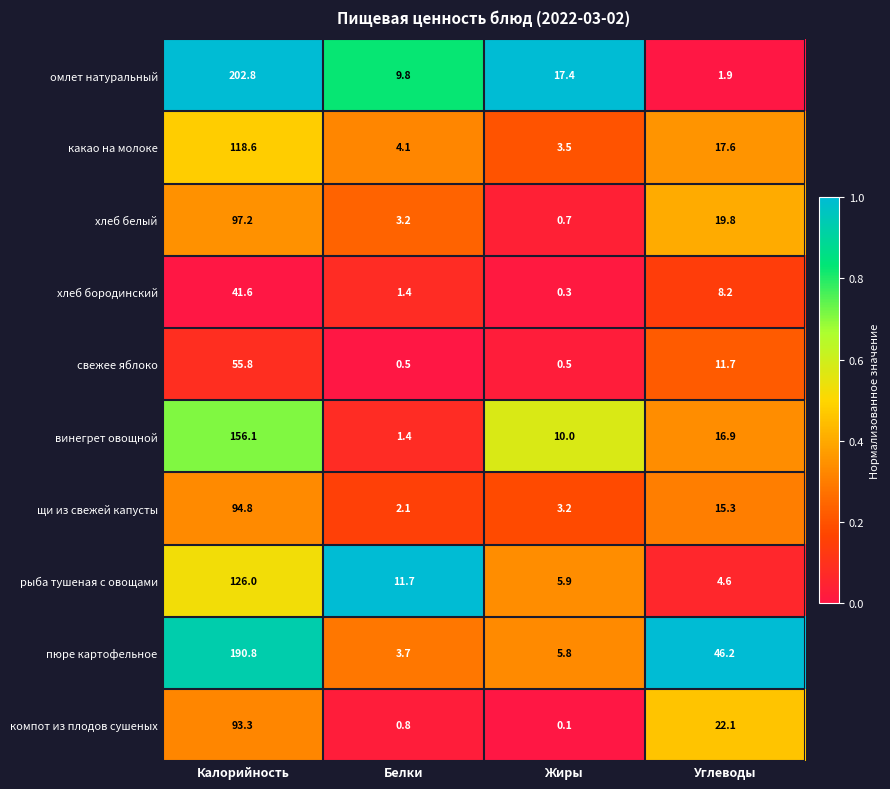

Which series has the largest total across all categories?

пюре картофельное